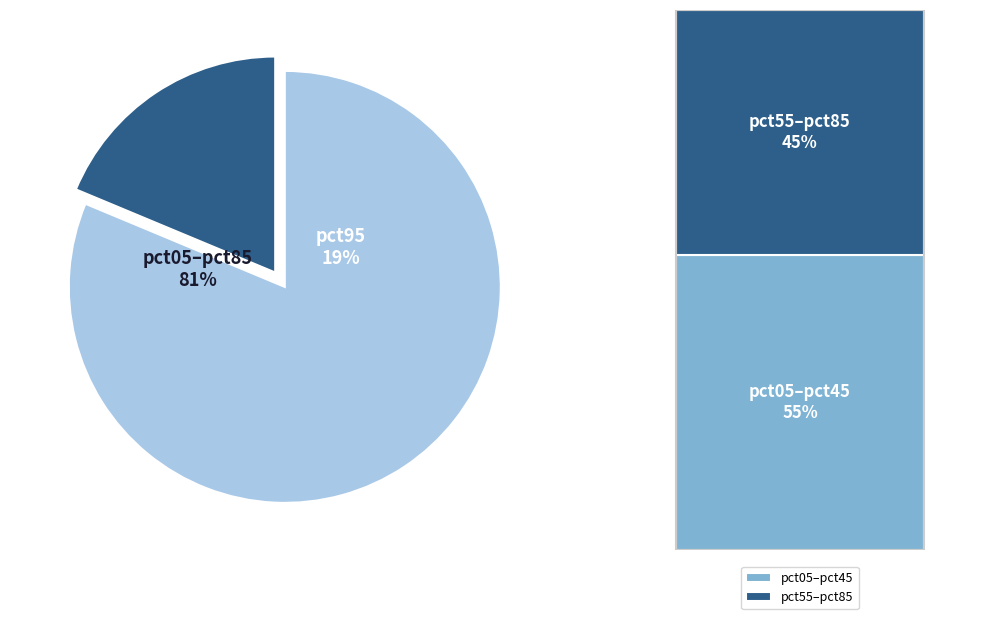

The pct45 slice represents 16% of the pie. True or false?

False